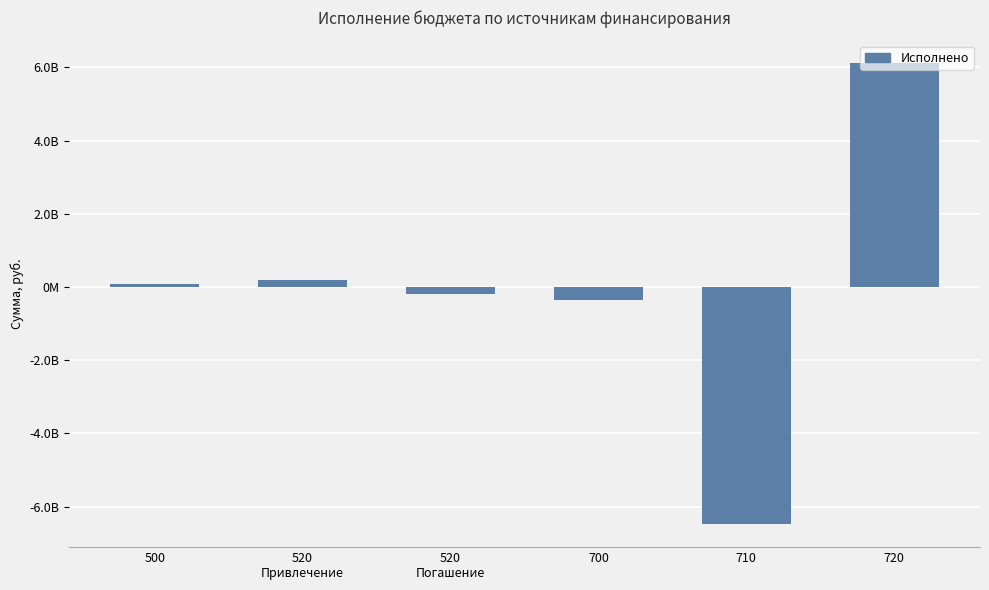

Rank the categories by value from highest to lowest.

720, 520
Привлечение, 500, 520
Погашение, 700, 710